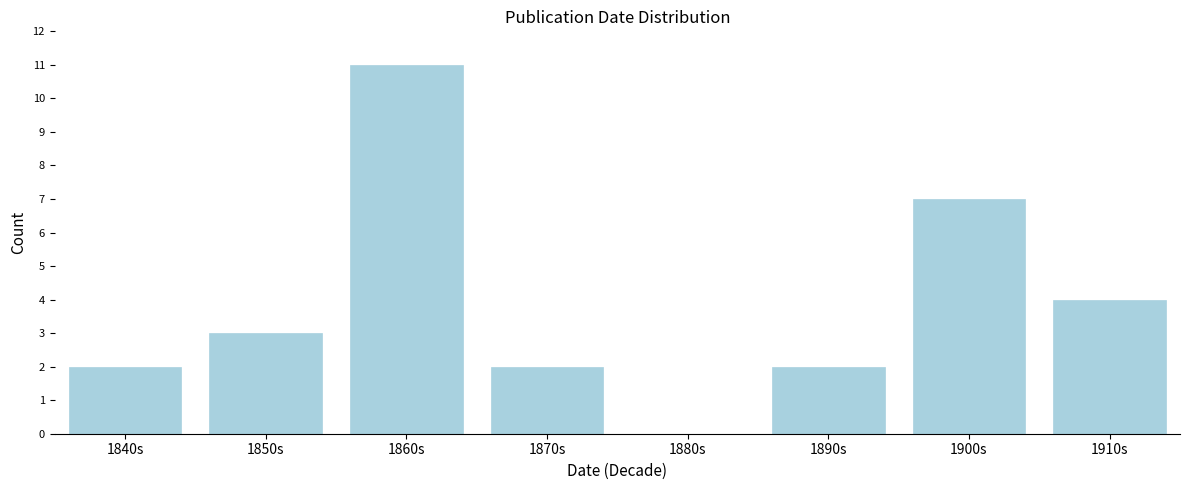

Reading left to right, transcribe all the data shown in this chart.

1840s=2	1850s=3	1860s=11	1870s=2	1880s=0	1890s=2	1900s=7	1910s=4